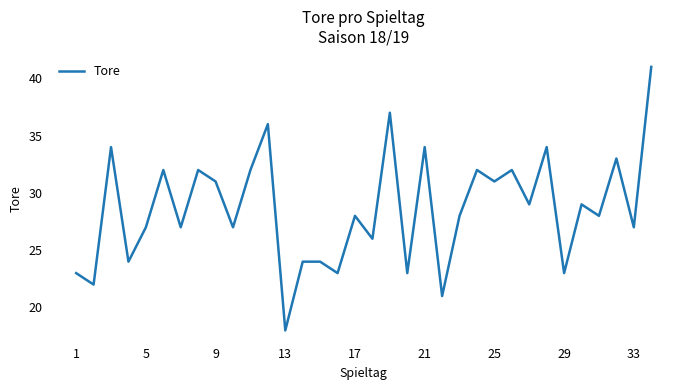

What is the maximum value shown in the chart?

41